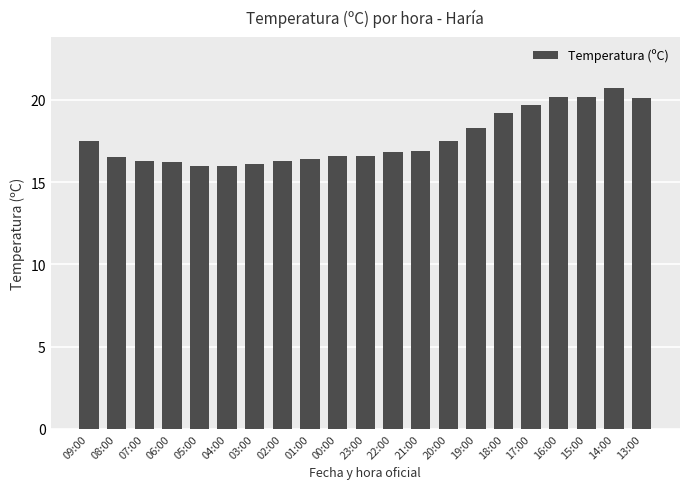

Is it true that the value at 00:00 is 16.6?

True